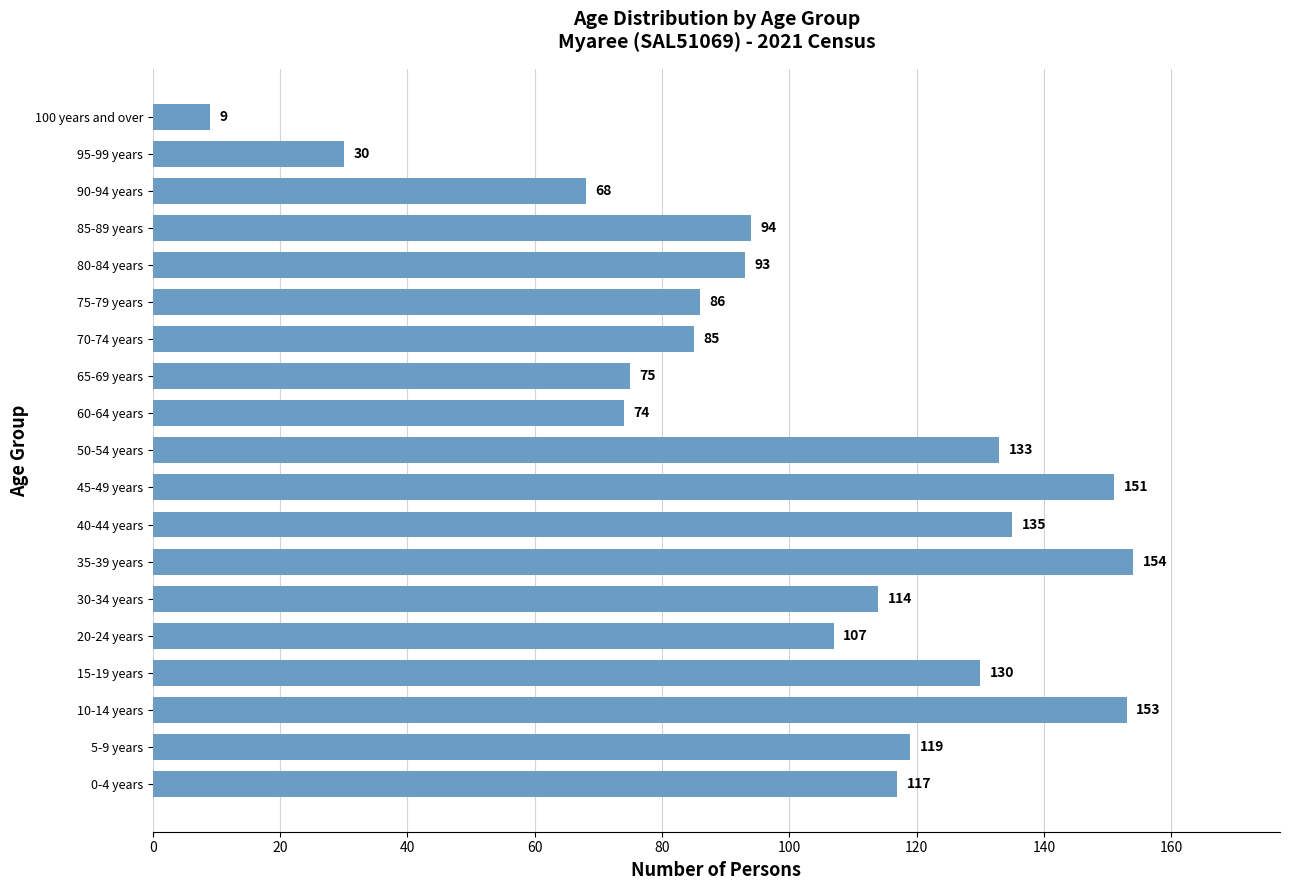

What is the greatest value displayed?

154